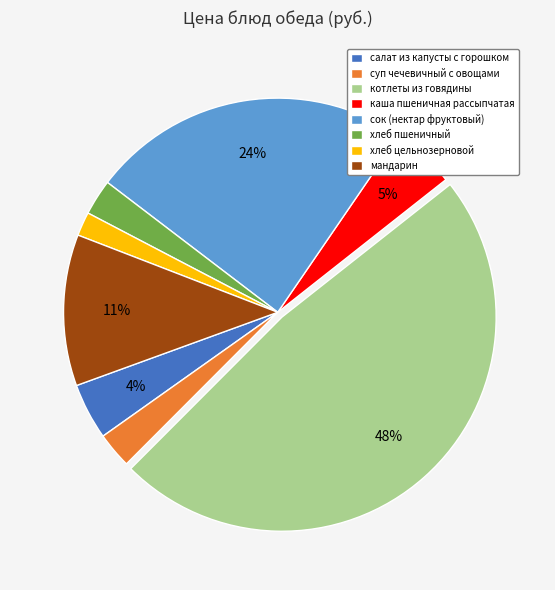

True or false: хлеб пшеничный accounts for 3% of the total.

True